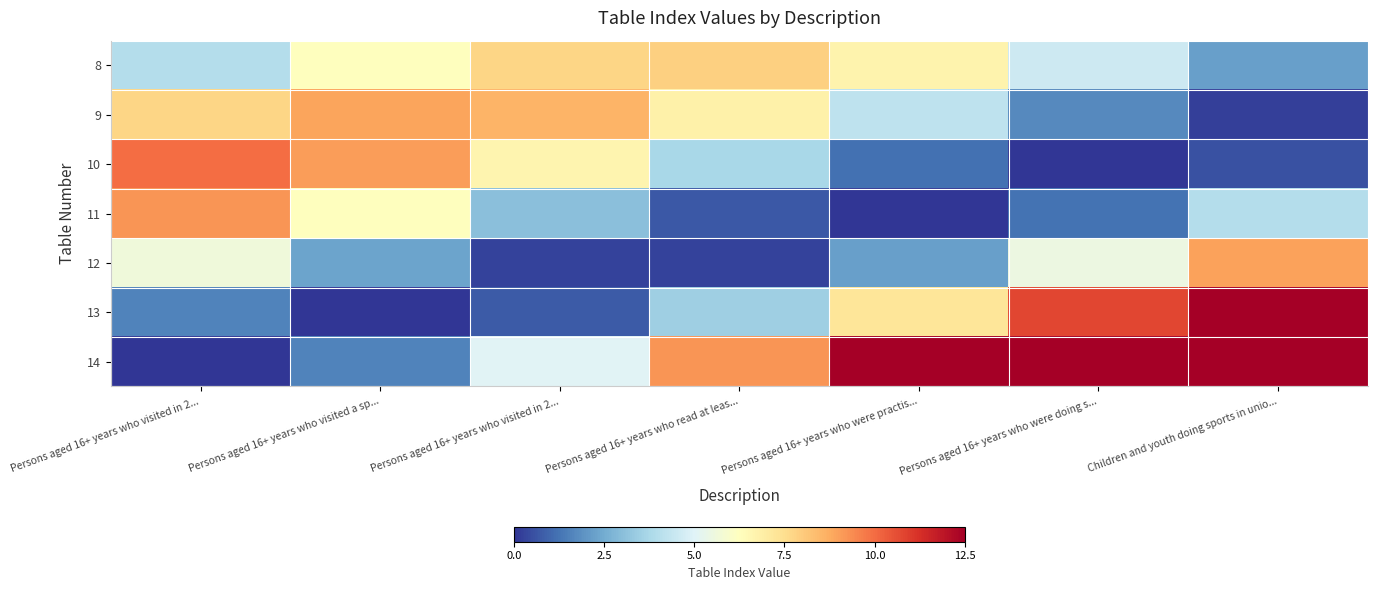

Reading left to right, what are all the values shown in this chart?

8: Persons aged 16+ years who visited in 2...=4.0	Persons aged 16+ years who visited a sp...=6.3	Persons aged 16+ years who visited in 2...=7.7	Persons aged 16+ years who read at leas...=7.9	Persons aged 16+ years who were practis...=6.7	Persons aged 16+ years who were doing s...=4.6	Children and youth doing sports in unio...=2.2
9: Persons aged 16+ years who visited in 2...=7.7	Persons aged 16+ years who visited a sp...=8.9	Persons aged 16+ years who visited in 2...=8.6	Persons aged 16+ years who read at leas...=6.8	Persons aged 16+ years who were practis...=4.2	Persons aged 16+ years who were doing s...=1.7	Children and youth doing sports in unio...=0.2
10: Persons aged 16+ years who visited in 2...=10.0	Persons aged 16+ years who visited a sp...=9.0	Persons aged 16+ years who visited in 2...=6.7	Persons aged 16+ years who read at leas...=3.7	Persons aged 16+ years who were practis...=1.2	Persons aged 16+ years who were doing s...=0.0	Children and youth doing sports in unio...=0.6
11: Persons aged 16+ years who visited in 2...=9.2	Persons aged 16+ years who visited a sp...=6.3	Persons aged 16+ years who visited in 2...=3.1	Persons aged 16+ years who read at leas...=0.7	Persons aged 16+ years who were practis...=0.0	Persons aged 16+ years who were doing s...=1.2	Children and youth doing sports in unio...=4.0
12: Persons aged 16+ years who visited in 2...=5.6	Persons aged 16+ years who visited a sp...=2.3	Persons aged 16+ years who visited in 2...=0.3	Persons aged 16+ years who read at leas...=0.2	Persons aged 16+ years who were practis...=2.2	Persons aged 16+ years who were doing s...=5.5	Children and youth doing sports in unio...=9.0
13: Persons aged 16+ years who visited in 2...=1.6	Persons aged 16+ years who visited a sp...=0.0	Persons aged 16+ years who visited in 2...=0.8	Persons aged 16+ years who read at leas...=3.5	Persons aged 16+ years who were practis...=7.3	Persons aged 16+ years who were doing s...=10.8	Children and youth doing sports in unio...=12.8
14: Persons aged 16+ years who visited in 2...=0.0	Persons aged 16+ years who visited a sp...=1.6	Persons aged 16+ years who visited in 2...=5.0	Persons aged 16+ years who read at leas...=9.2	Persons aged 16+ years who were practis...=12.6	Persons aged 16+ years who were doing s...=14.0	Children and youth doing sports in unio...=13.0